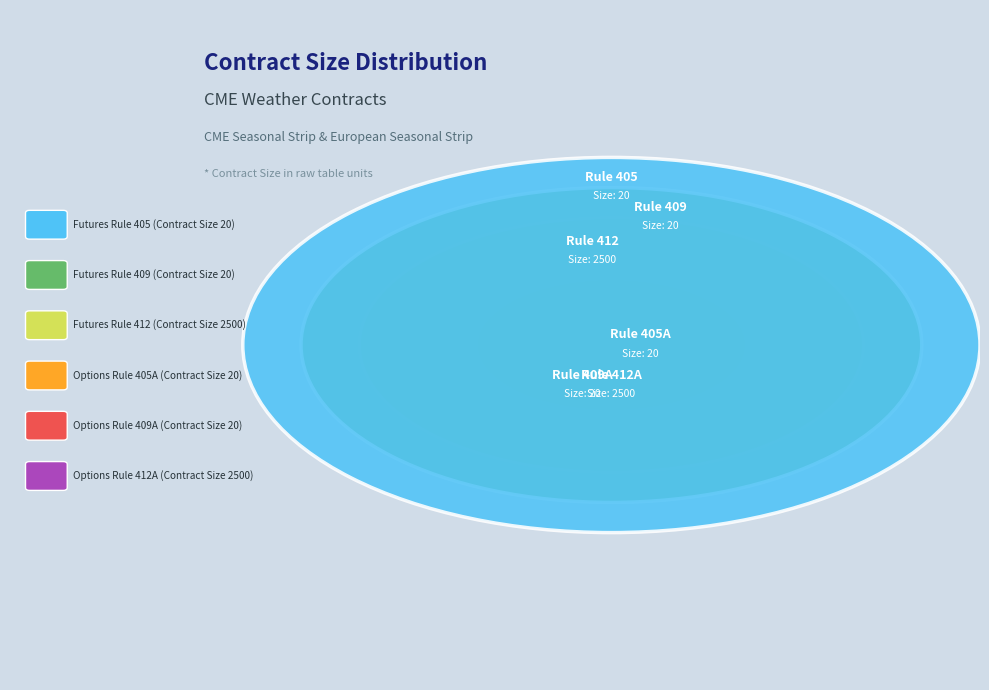

What is the smallest slice in the pie chart?

405